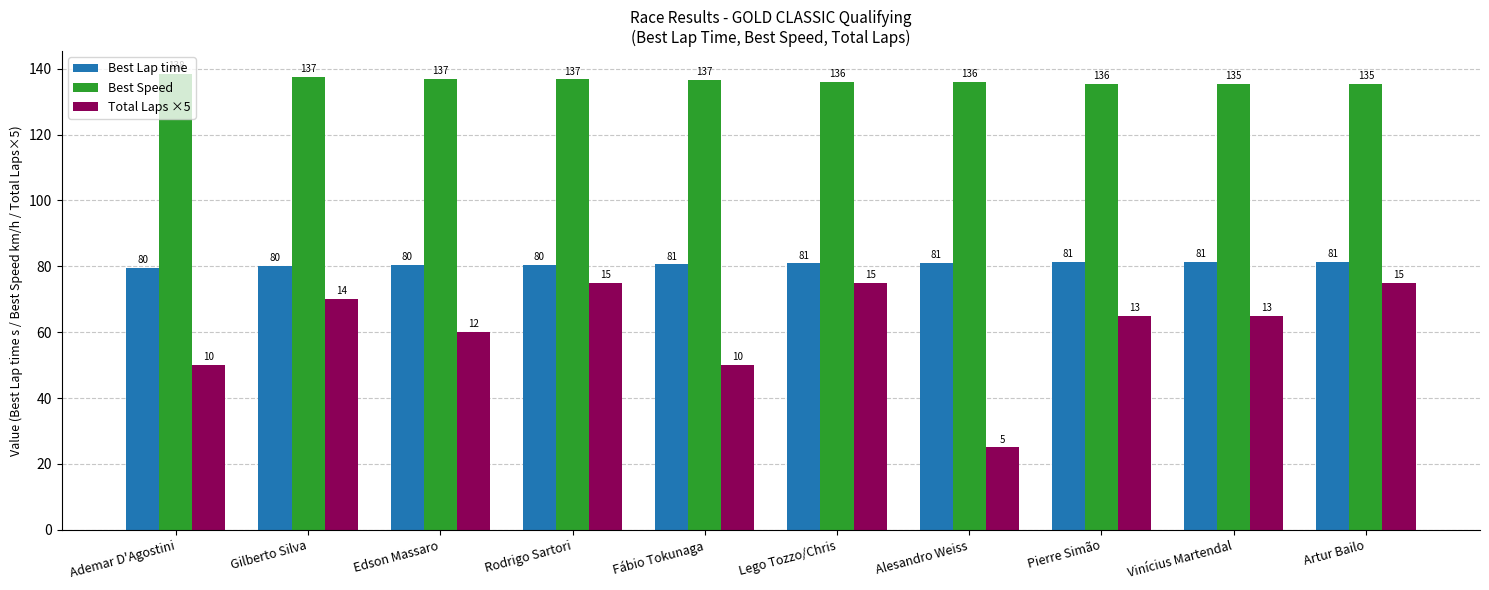

Is the value of Best Speed at Rodrigo Sartori greater than the value of Total Laps ×5 at Fábio Tokunaga?

Yes